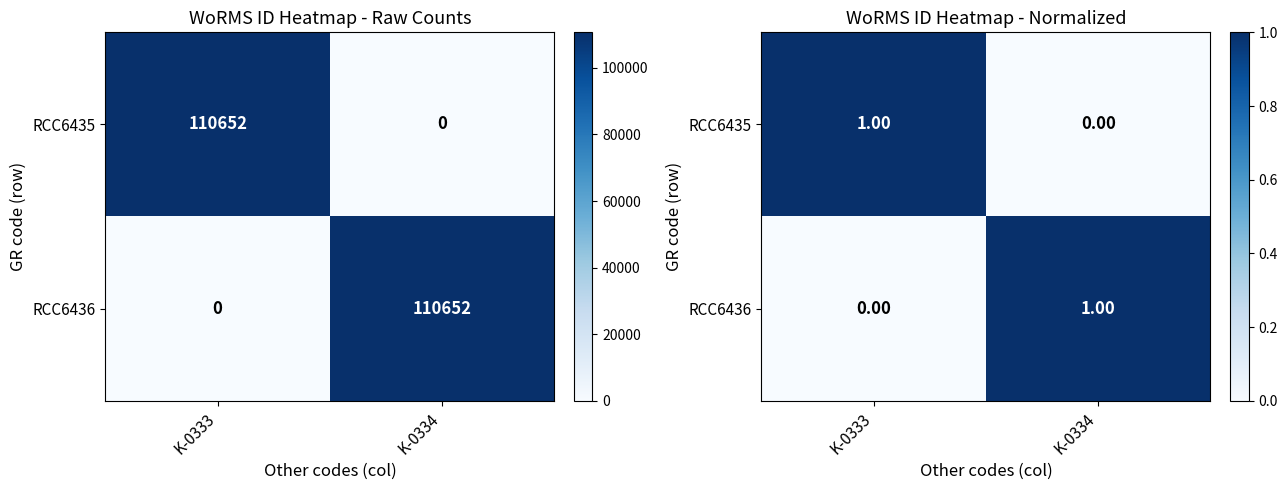

The RCC6436 series shows 1 at K-0334. True or false?

True